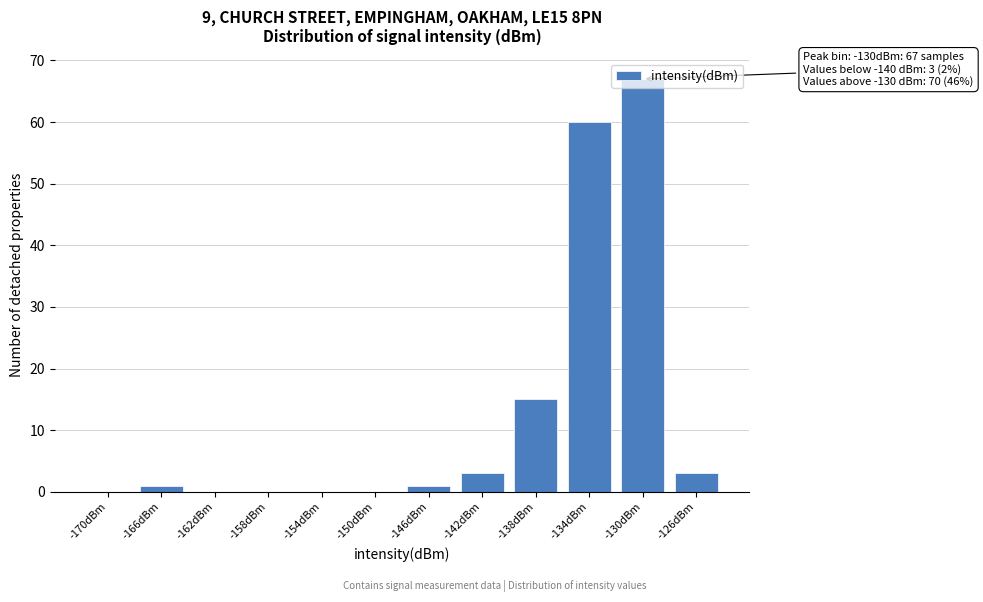

Between -126dBm and -138dBm, which is larger?

-138dBm